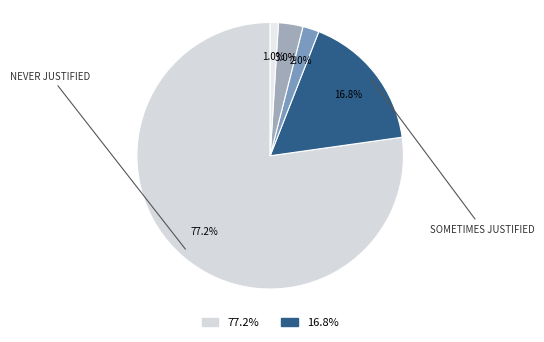

Count the number of slices in the pie.

5